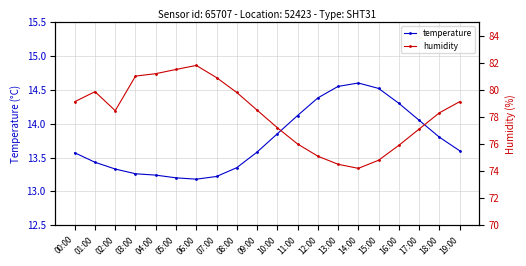

Between 13:00 and 15:00, which series saw the biggest shift?

humidity